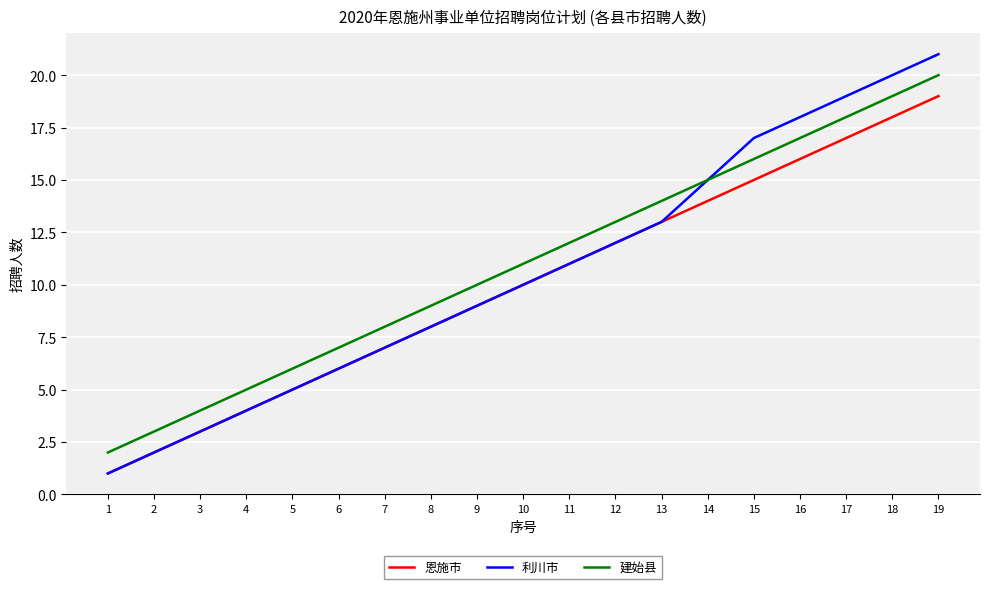

How many lines are shown in the chart?

3